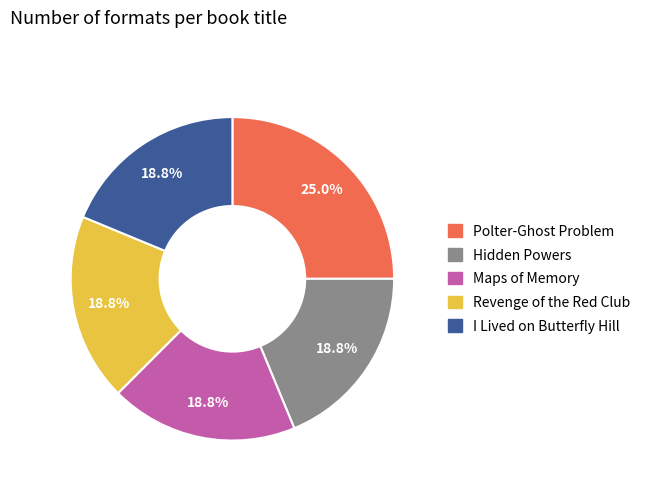

Combined, what portion of the pie is Maps of Memory and Hidden Powers?

37.5%